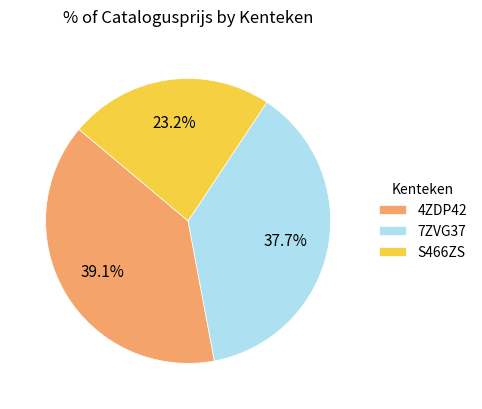

Combined, do S466ZS and 7ZVG37 account for over 50%?

Yes